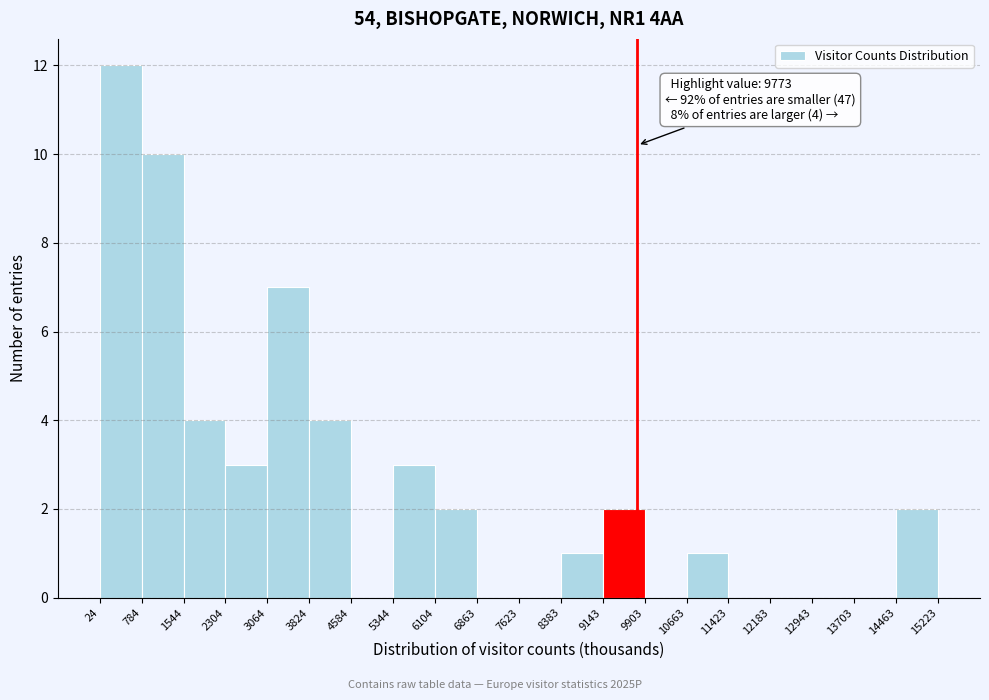

Over which range of the x-axis is the bar tallest?

24 to 784